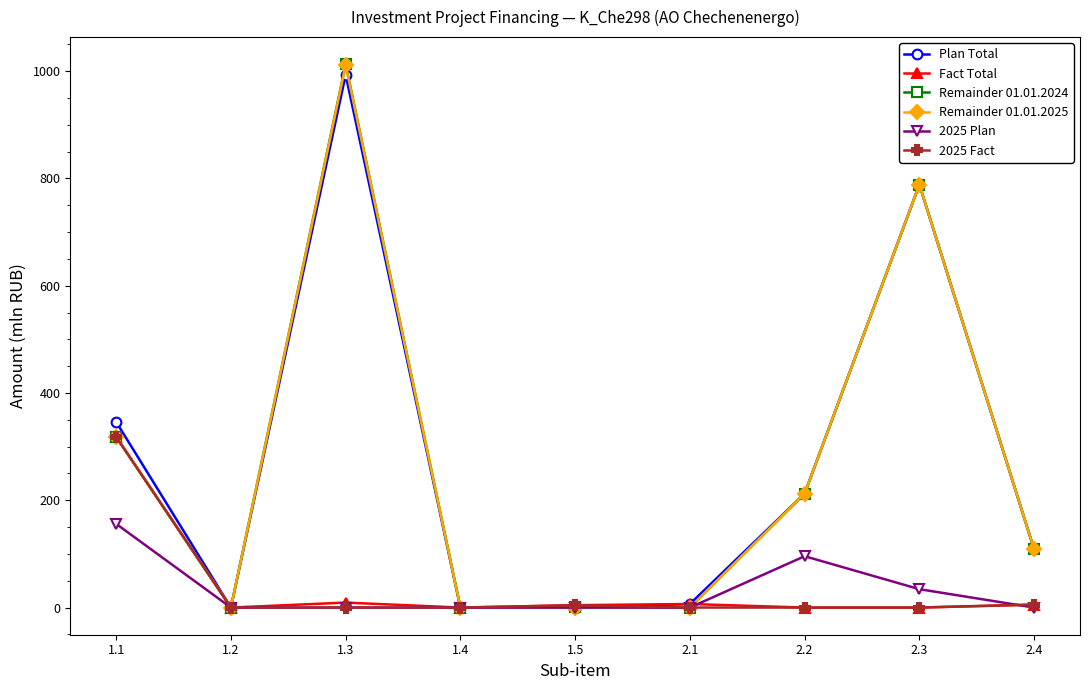

What is the label of the 6th point from the left?

2.1